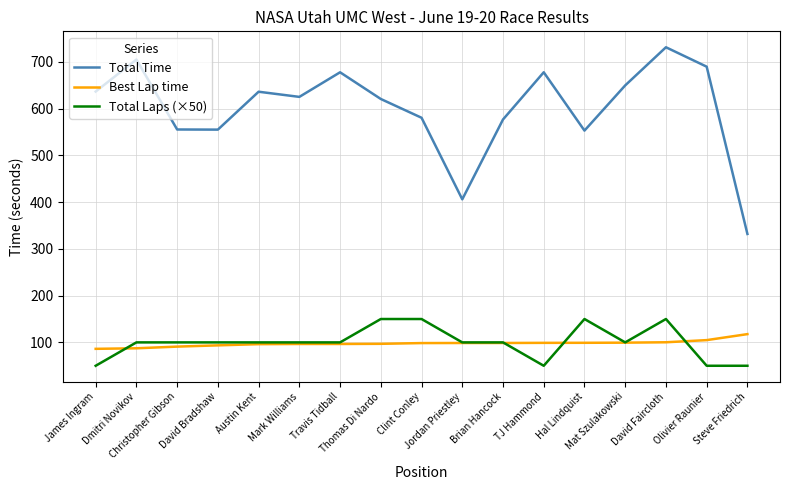

Which series has the largest total across all categories?

Total Time